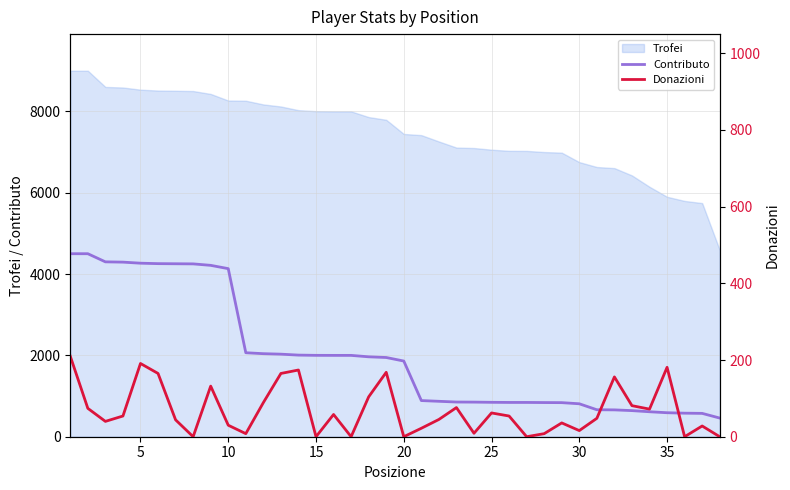

Which series has the widest spread of values?

Contributo